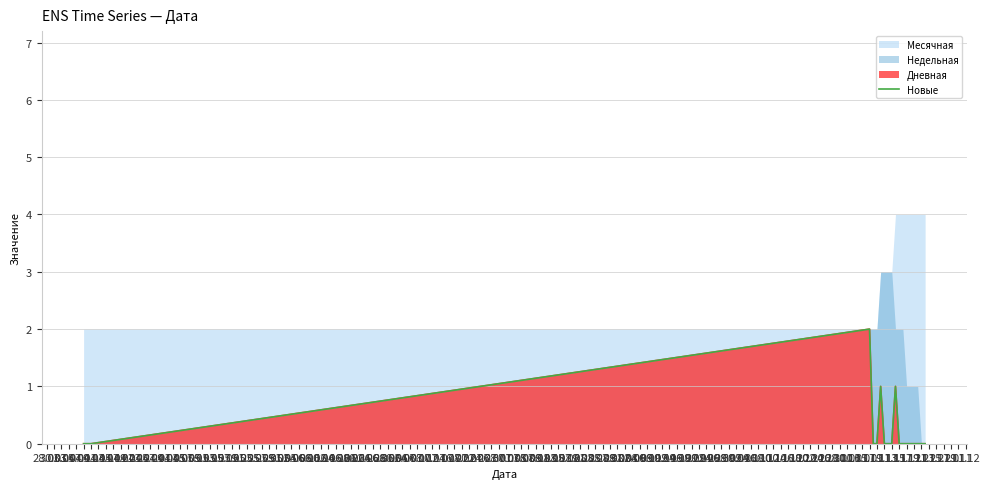

How many values are between 0 and 1?

18